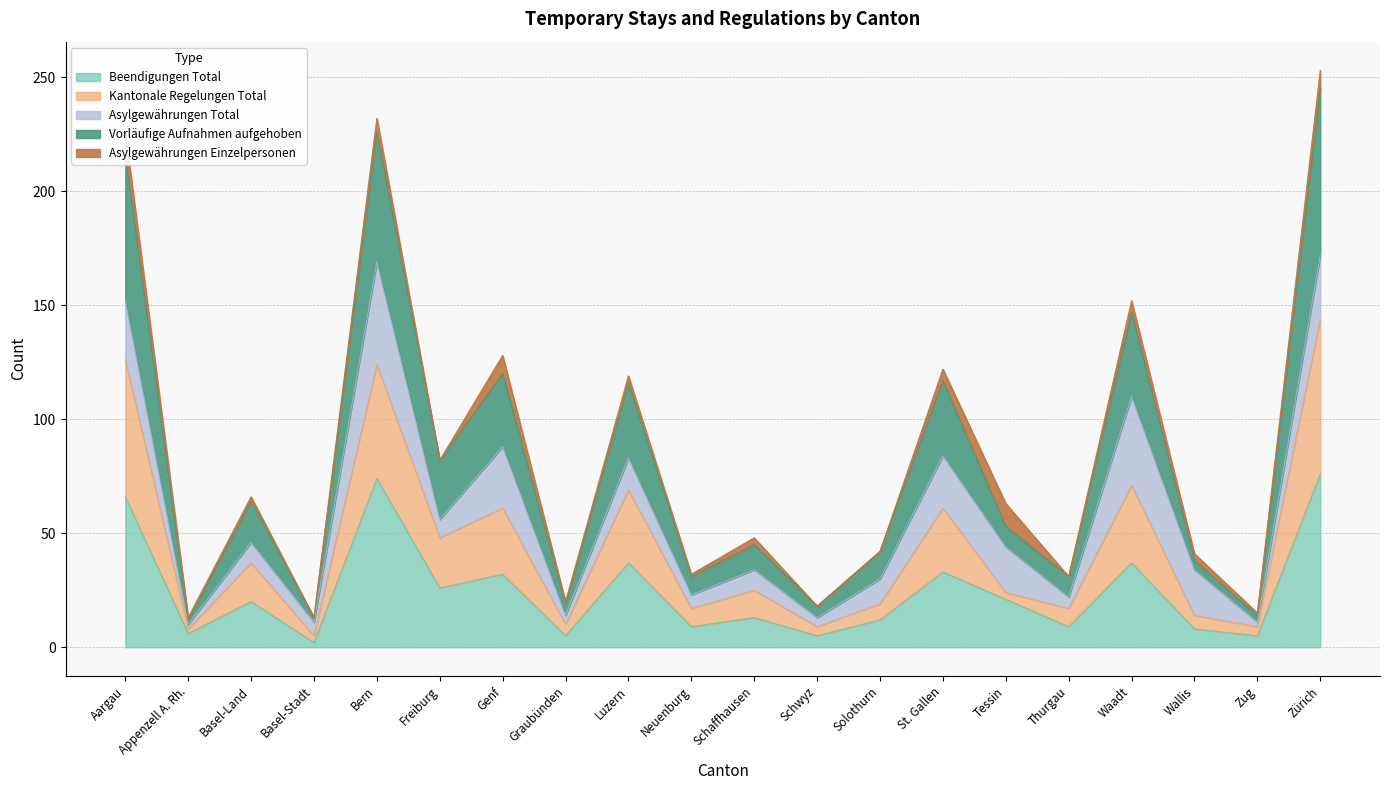

Is the value of Vorläufige Aufnahmen aufgehoben at Waadt greater than the value of Kantonale Regelungen Total at Schaffhausen?

Yes